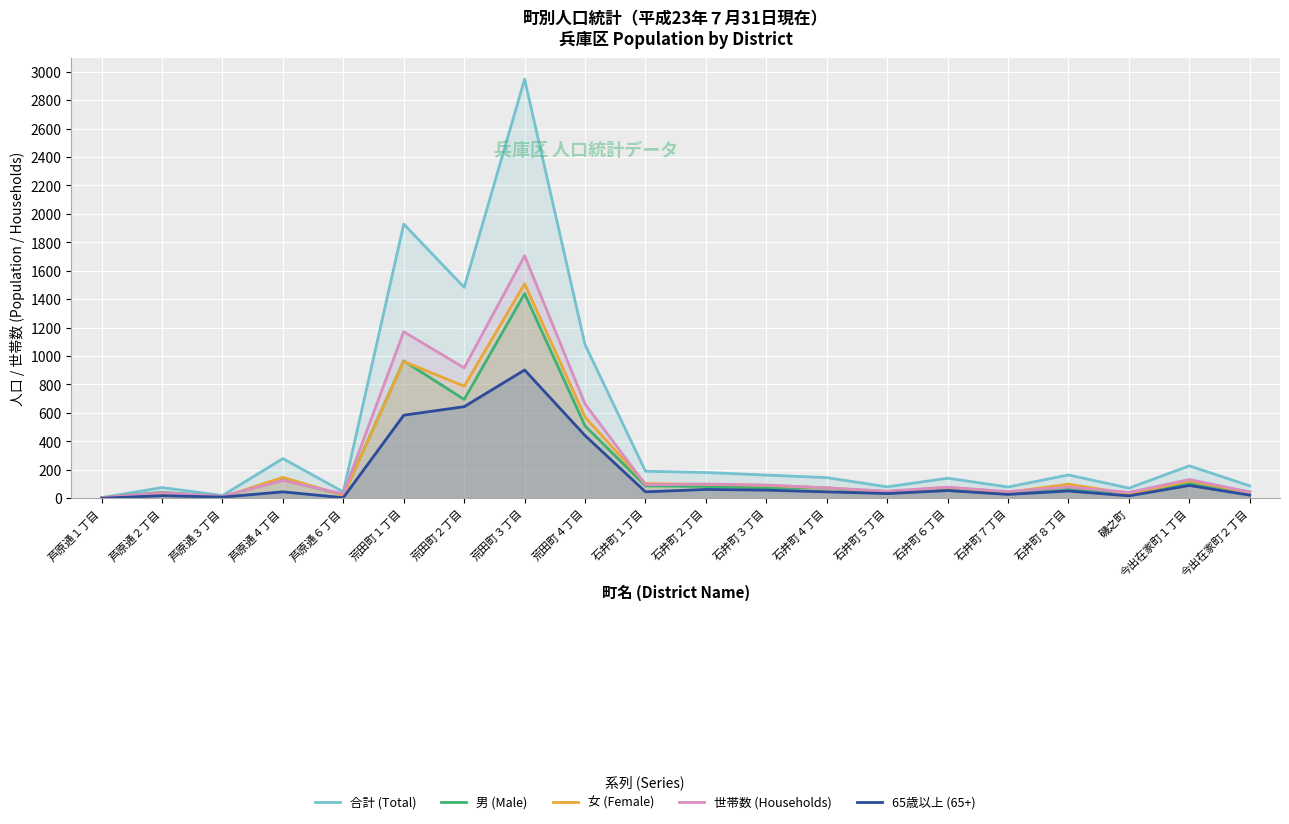

What is the difference between the maximum and minimum values in the 世帯数 (Households) series?

1701